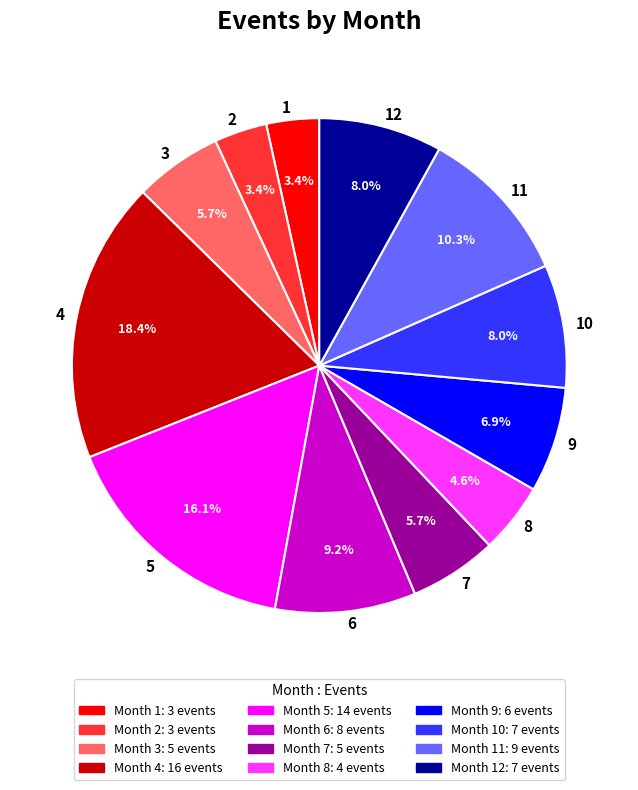

Which has a higher value, 6 or 5?

5